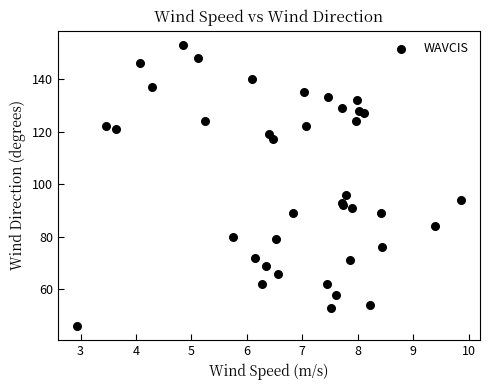

What Y value in the scatter plot is closest to 99?

96